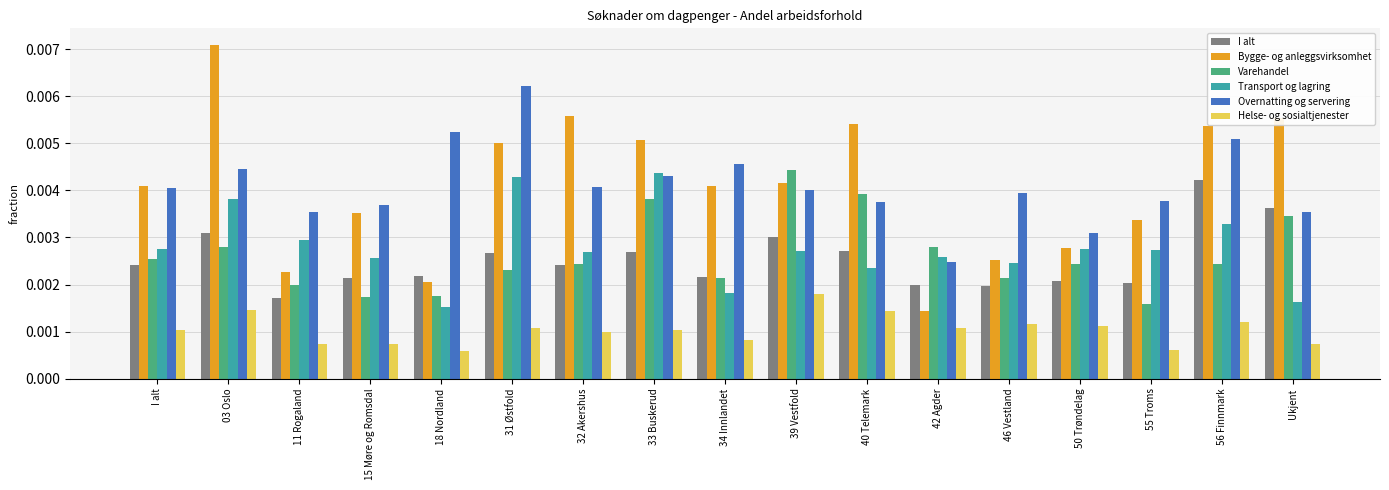

Which series changed the most between 40 Telemark and 50 Trøndelag?

Bygge- og anleggsvirksomhet